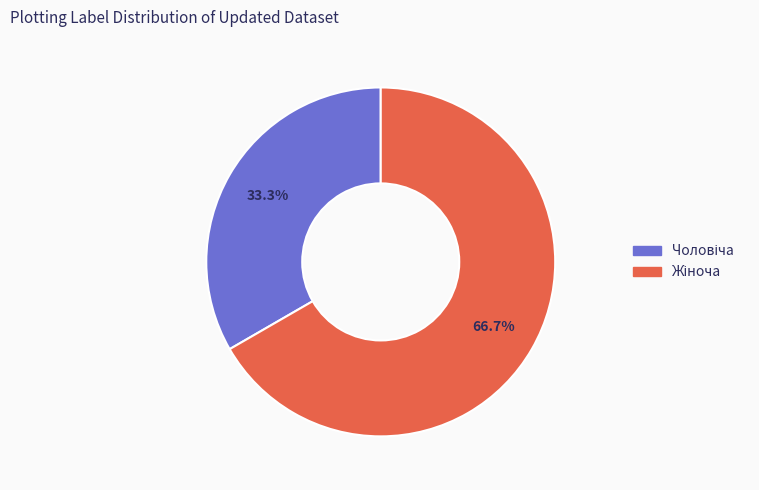

Does any single category account for the majority?

Yes